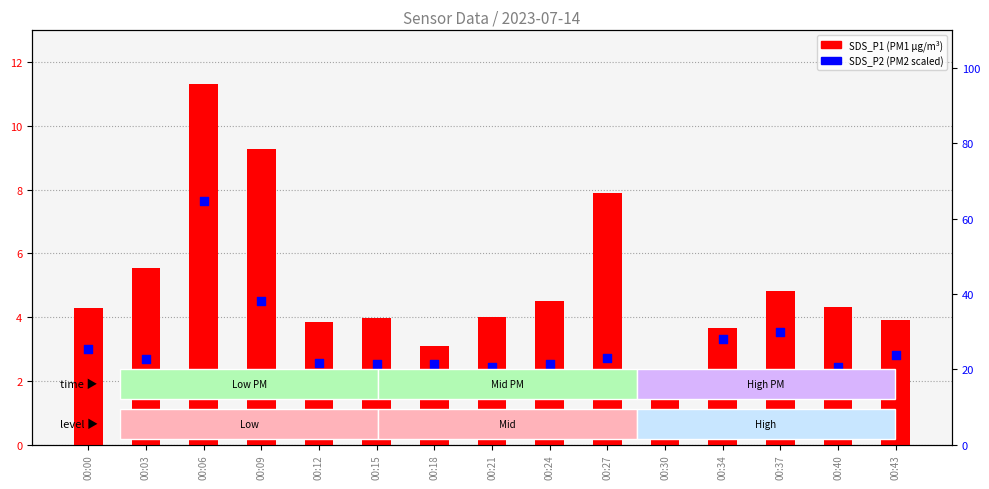

Which series contains the highest Y value?

SDS_P2 (PM2)